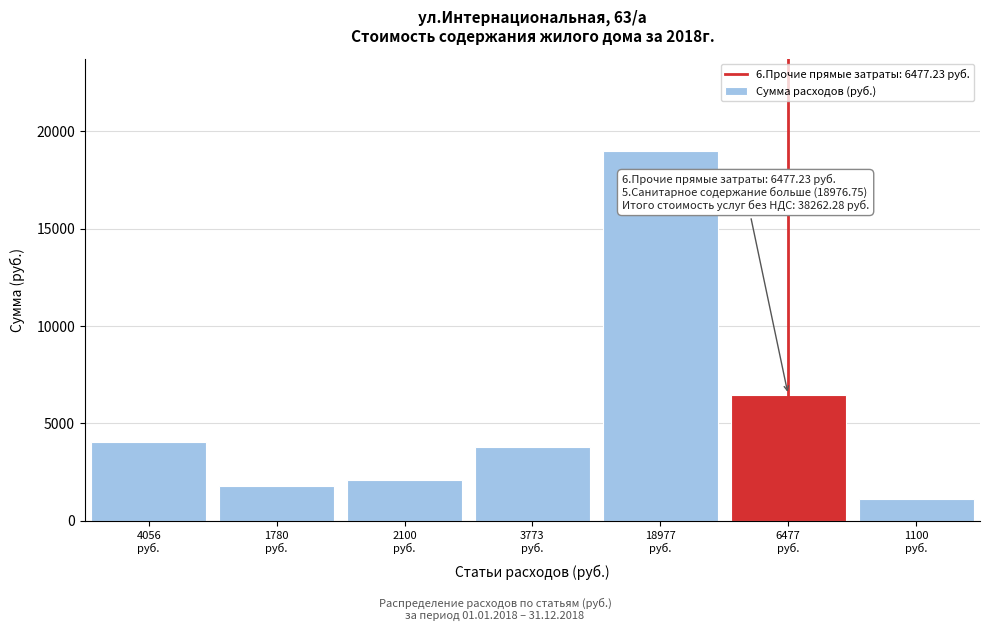

What is the value of the 2nd bar from the left?

1779.6